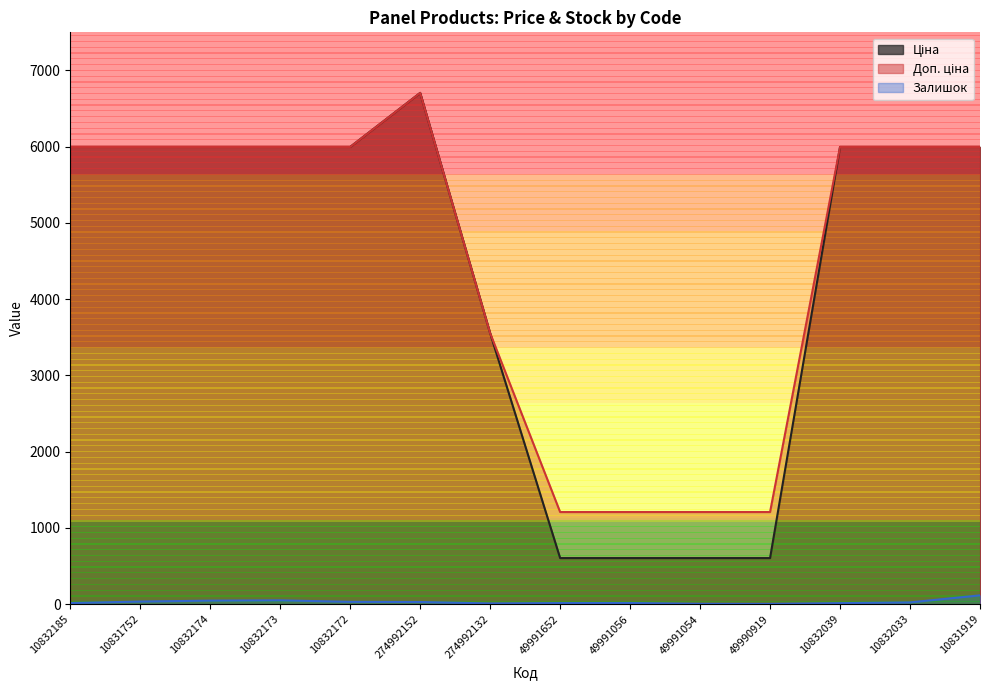

True or false: Доп. ціна and Залишок cross at least once.

False